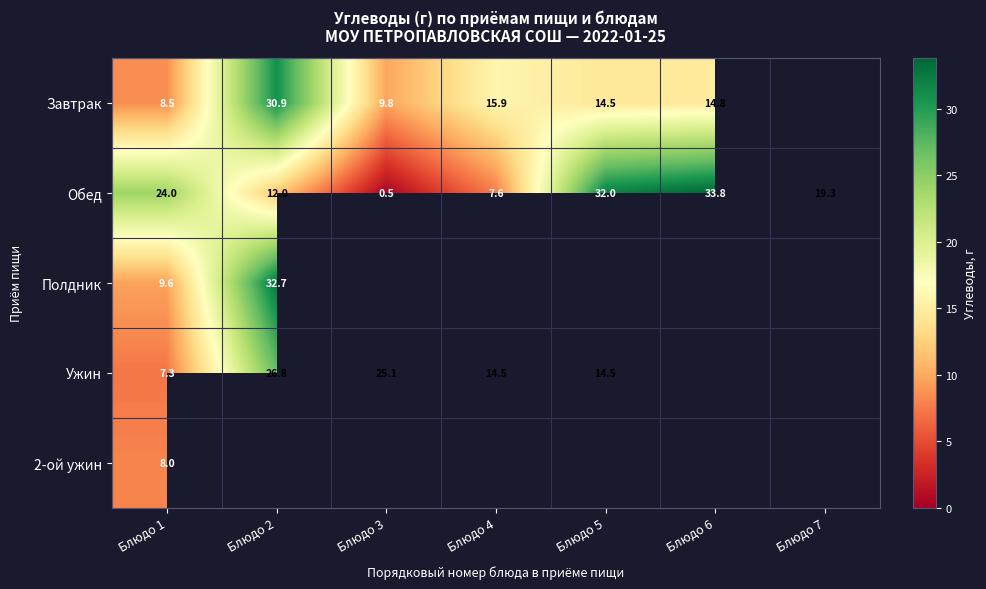

Which series has the widest spread of values?

Обед